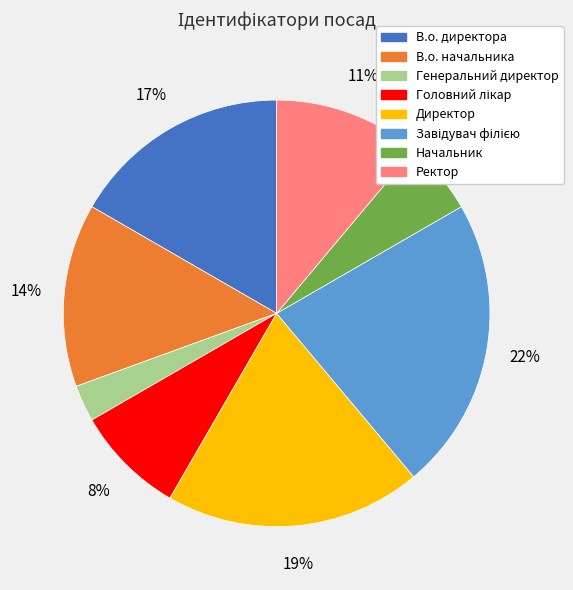

What is the smallest slice in the pie chart?

Генеральний директор